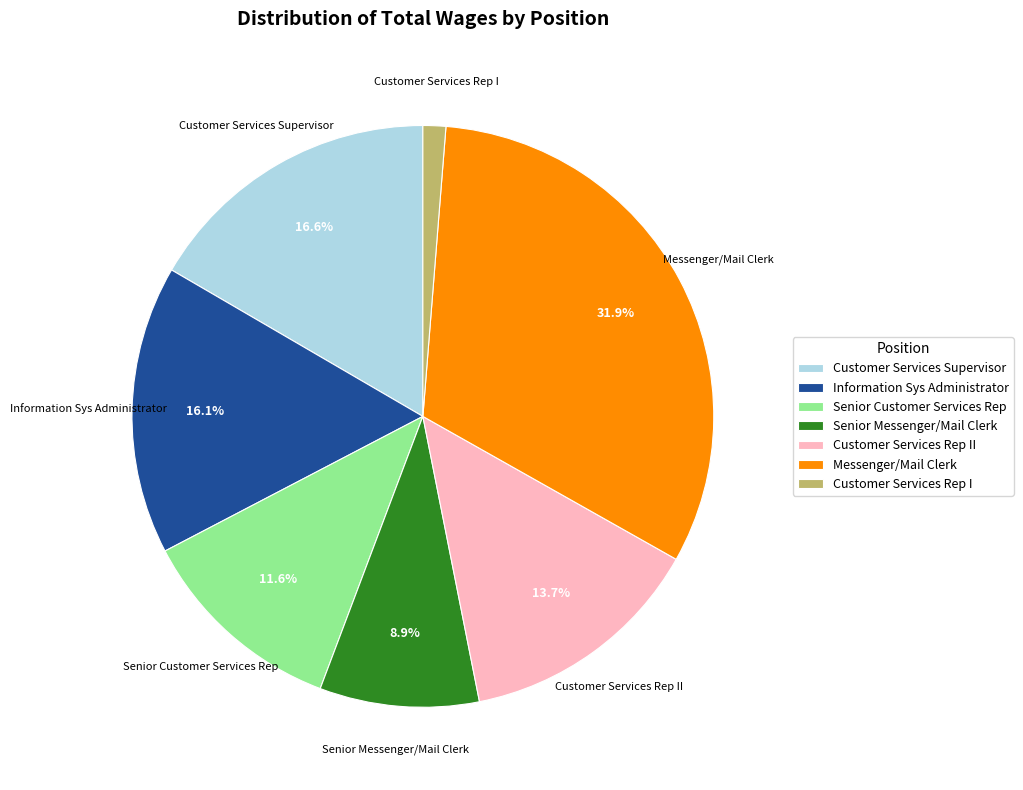

How many slices are in this pie chart?

7